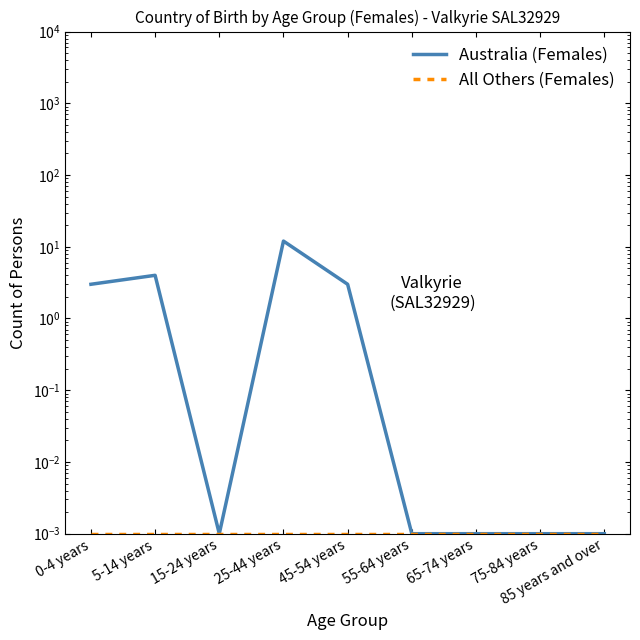

Does the chart display data point markers on the line(s)?

No